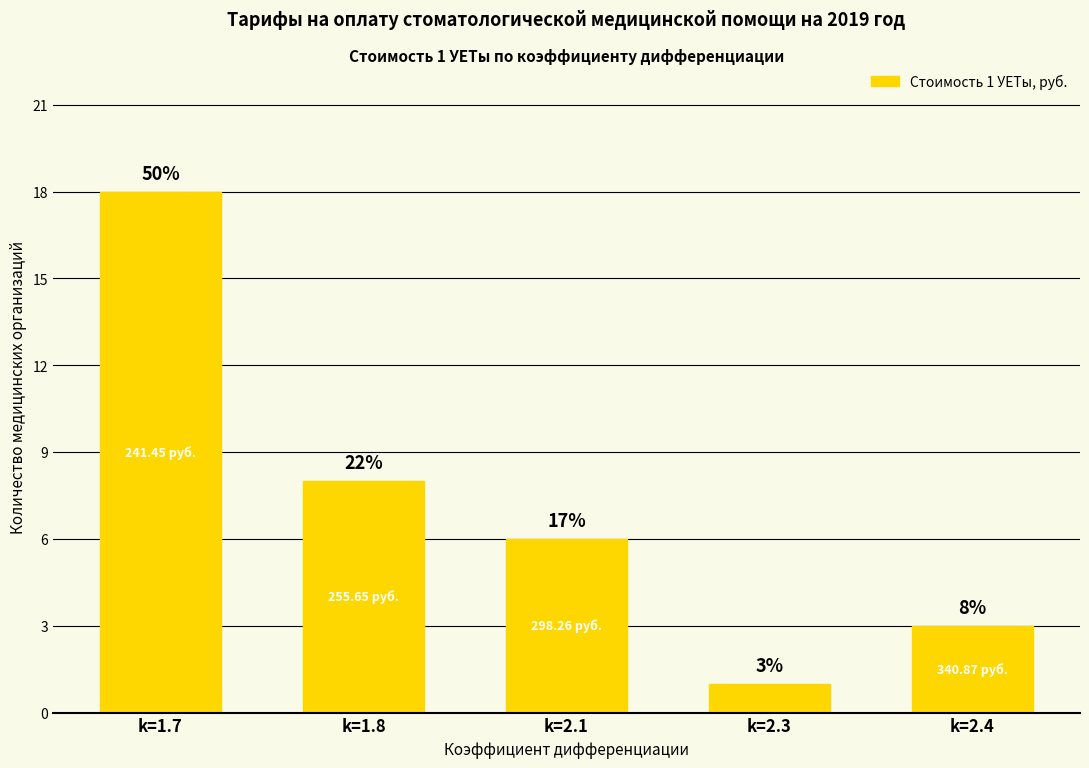

Where is the data nearest to the value 9?

k=1.8